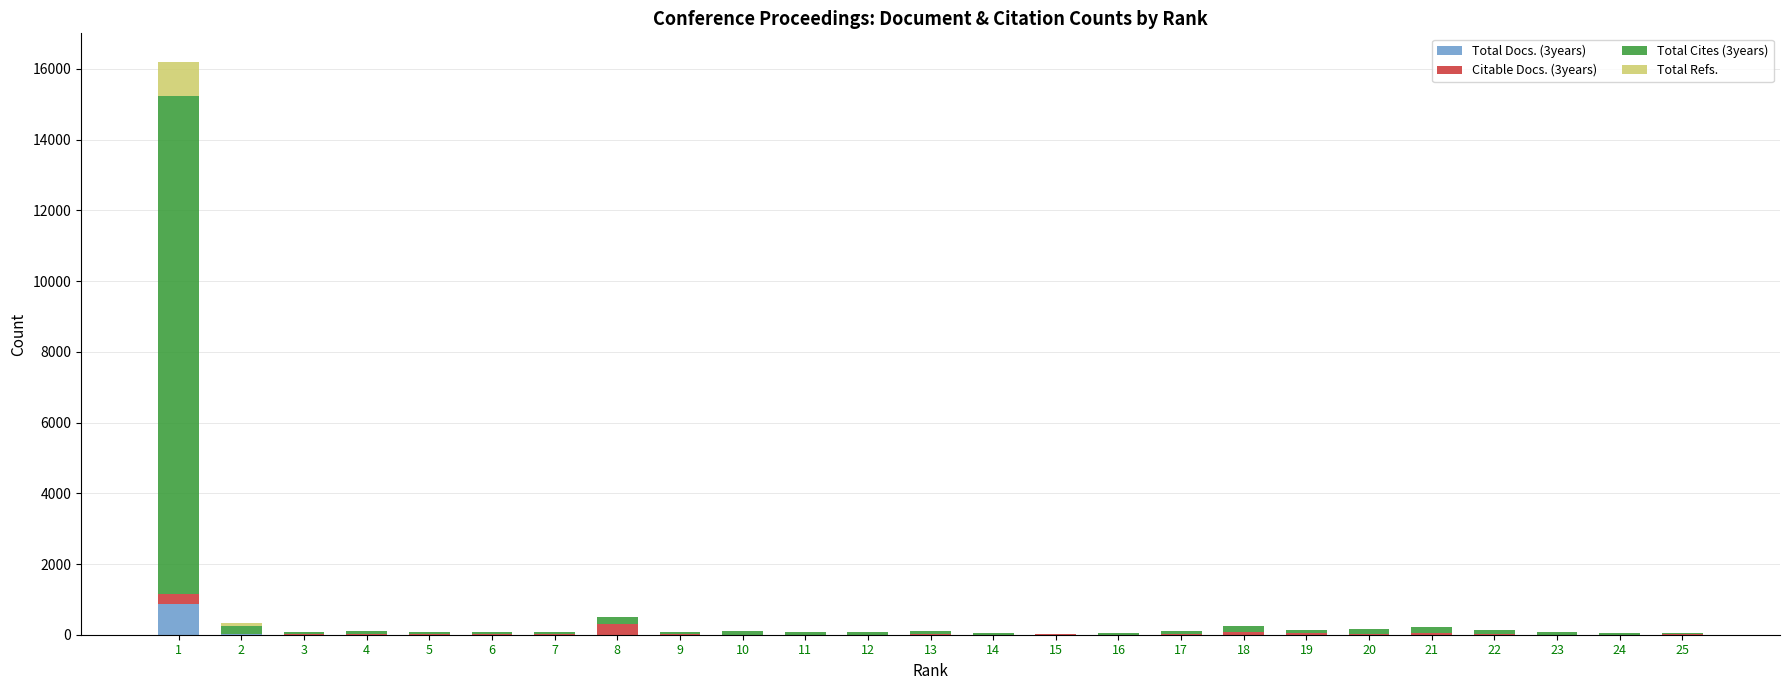

What are all the series names shown in the legend?

Total Docs. (3years), Citable Docs. (3years), Total Cites (3years), Total Refs.